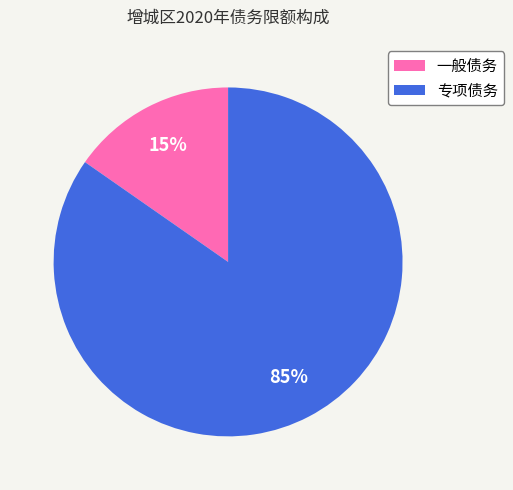

The 专项债务 slice represents 85% of the pie. True or false?

True